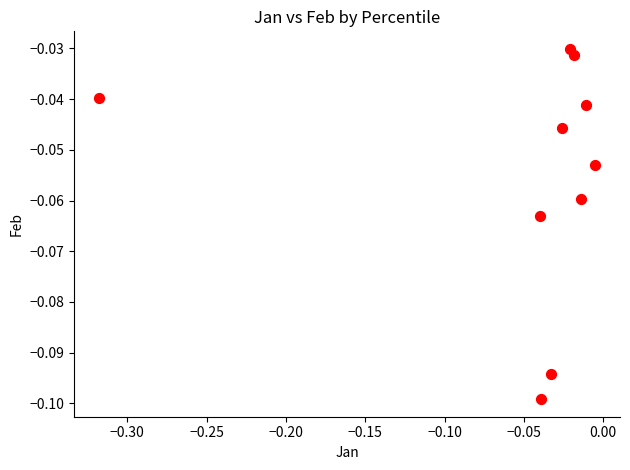

What is the range of X values (max minus min)?

0.3